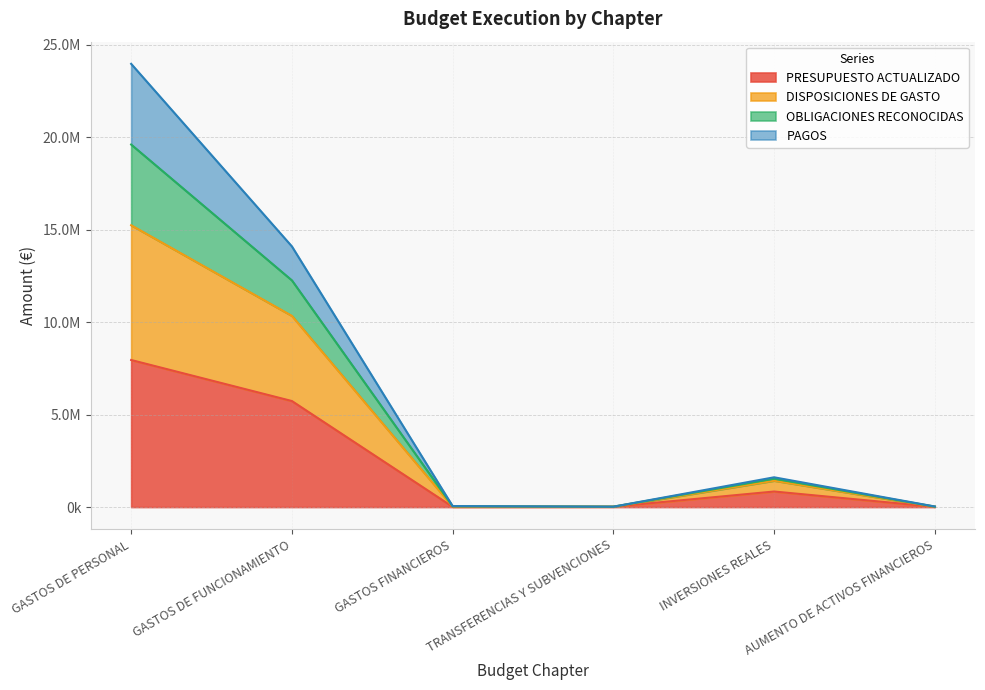

How many categories are shown in the chart?

6